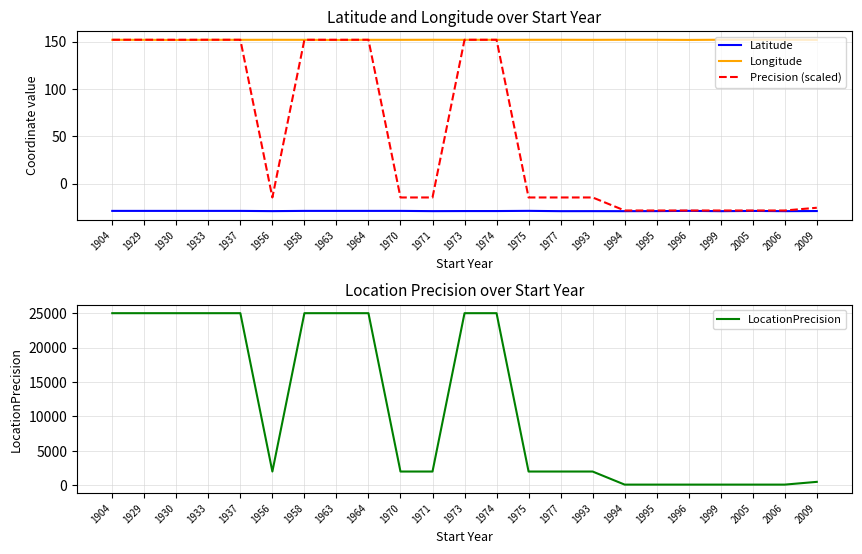

At which label does Latitude reach its minimum?

1999